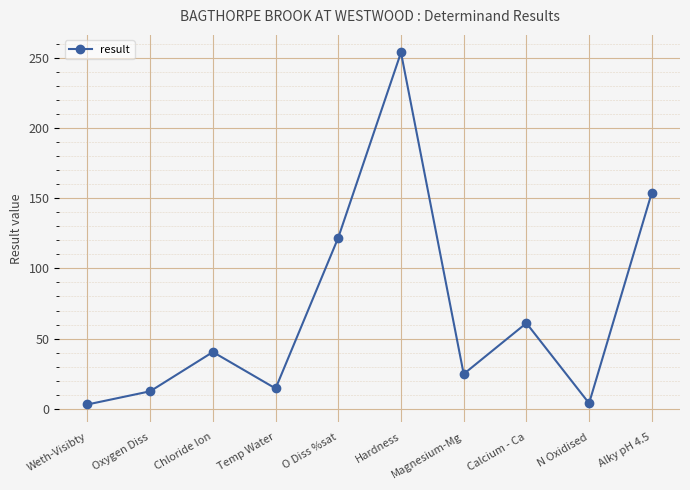

At which label does the data first exceed 40?

Chloride Ion